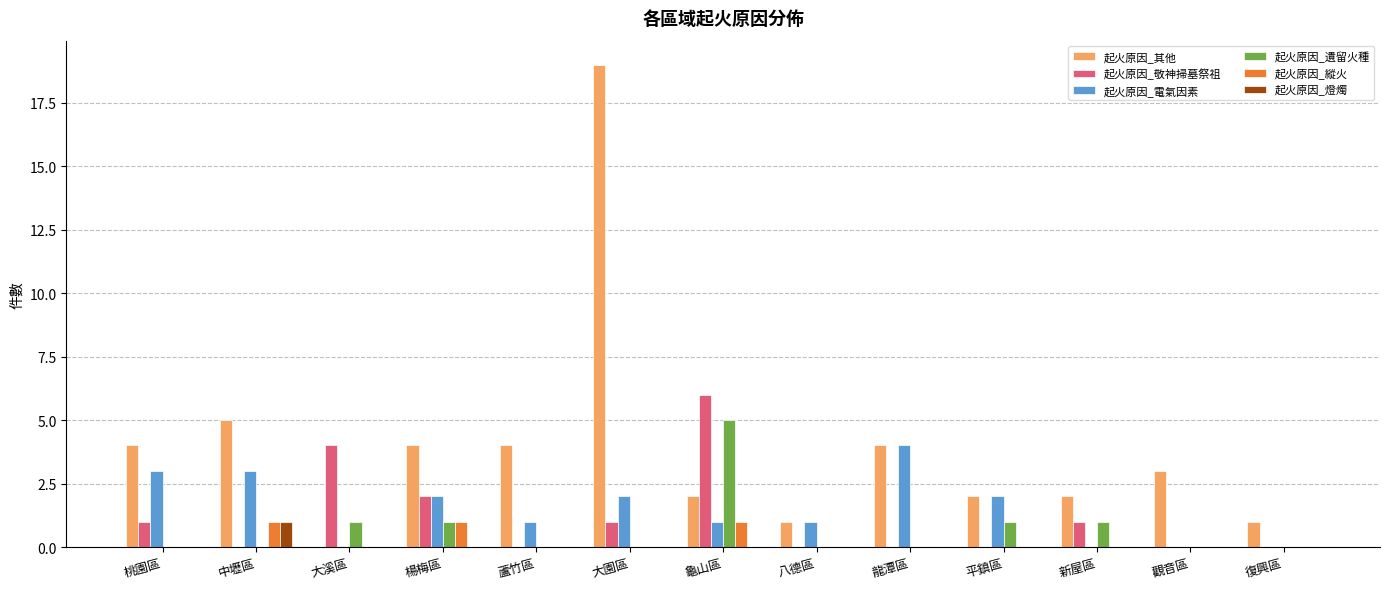

What is the total value across all series at 桃園區?

8